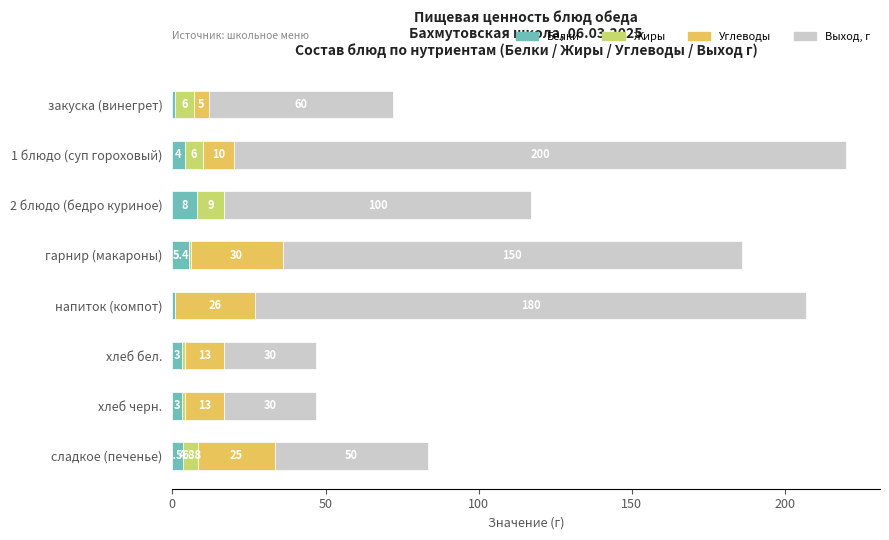

At which category is the sum across all series the highest?

1 блюдо (суп гороховый)